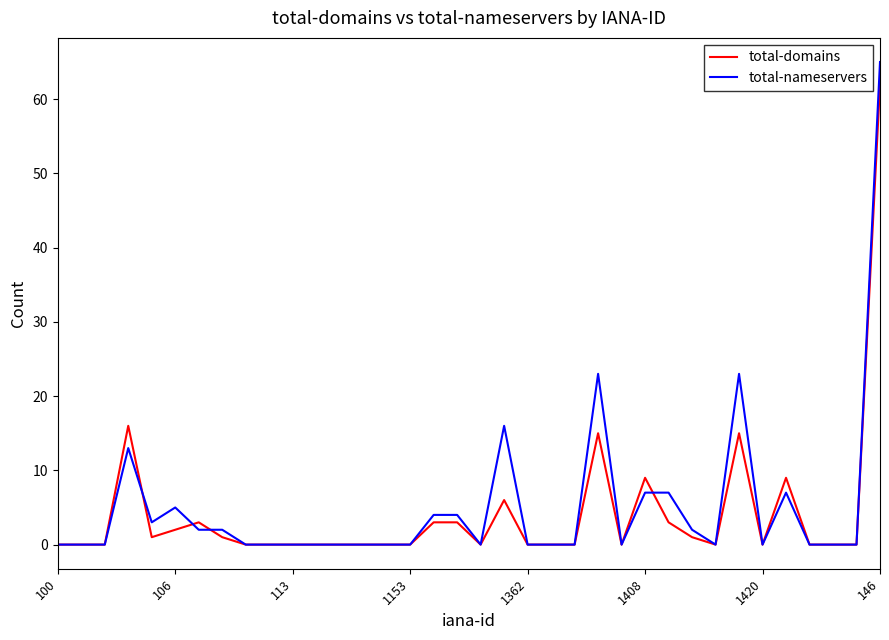

True or false: total-nameservers has more than 1 interior local peaks.

True